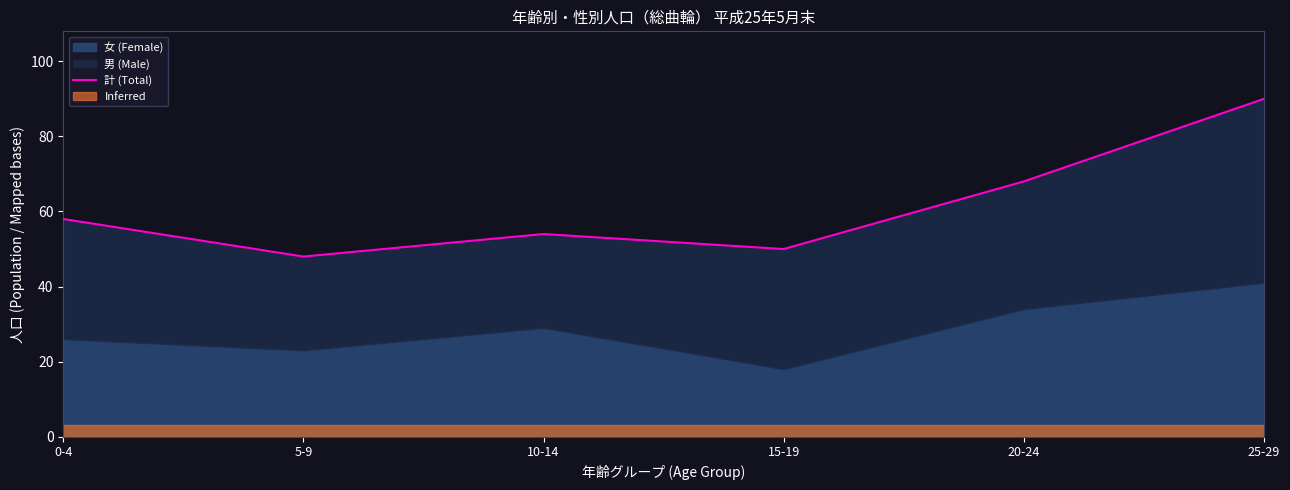

Reading left to right, what are all the values shown in this chart?

58	48	54	50	68	90